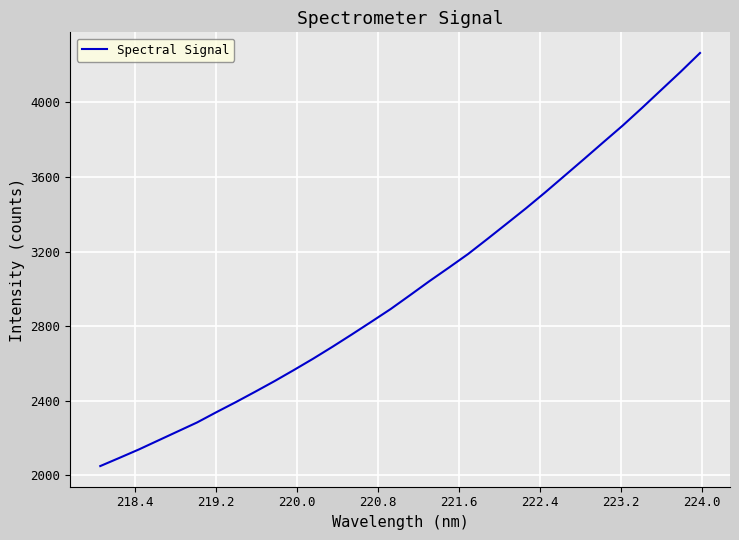

What is the greatest value displayed?

4265.0